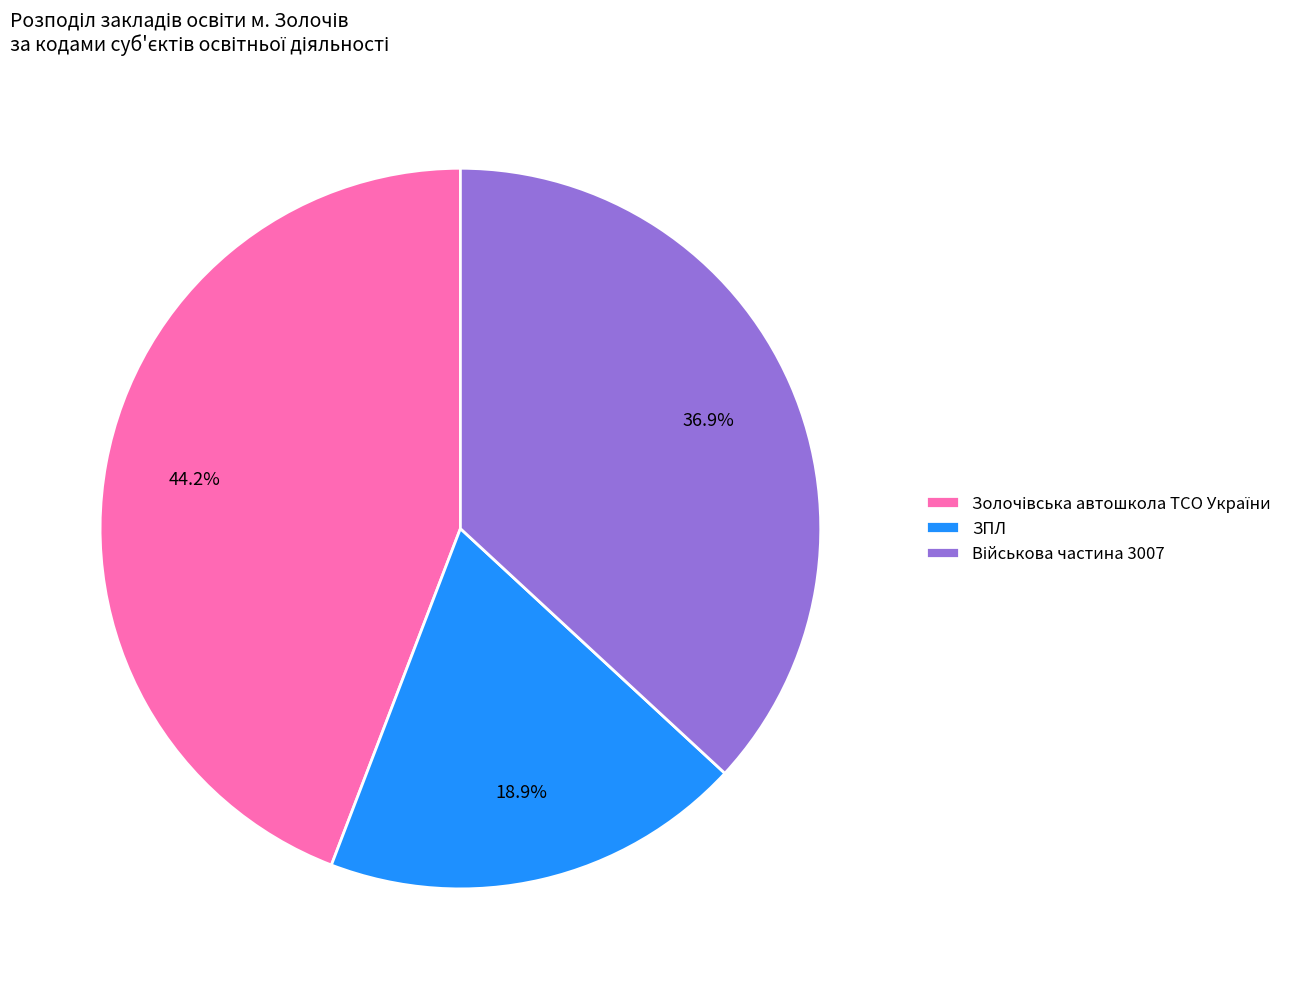

Which category has the smallest portion of the pie?

ЗПЛ